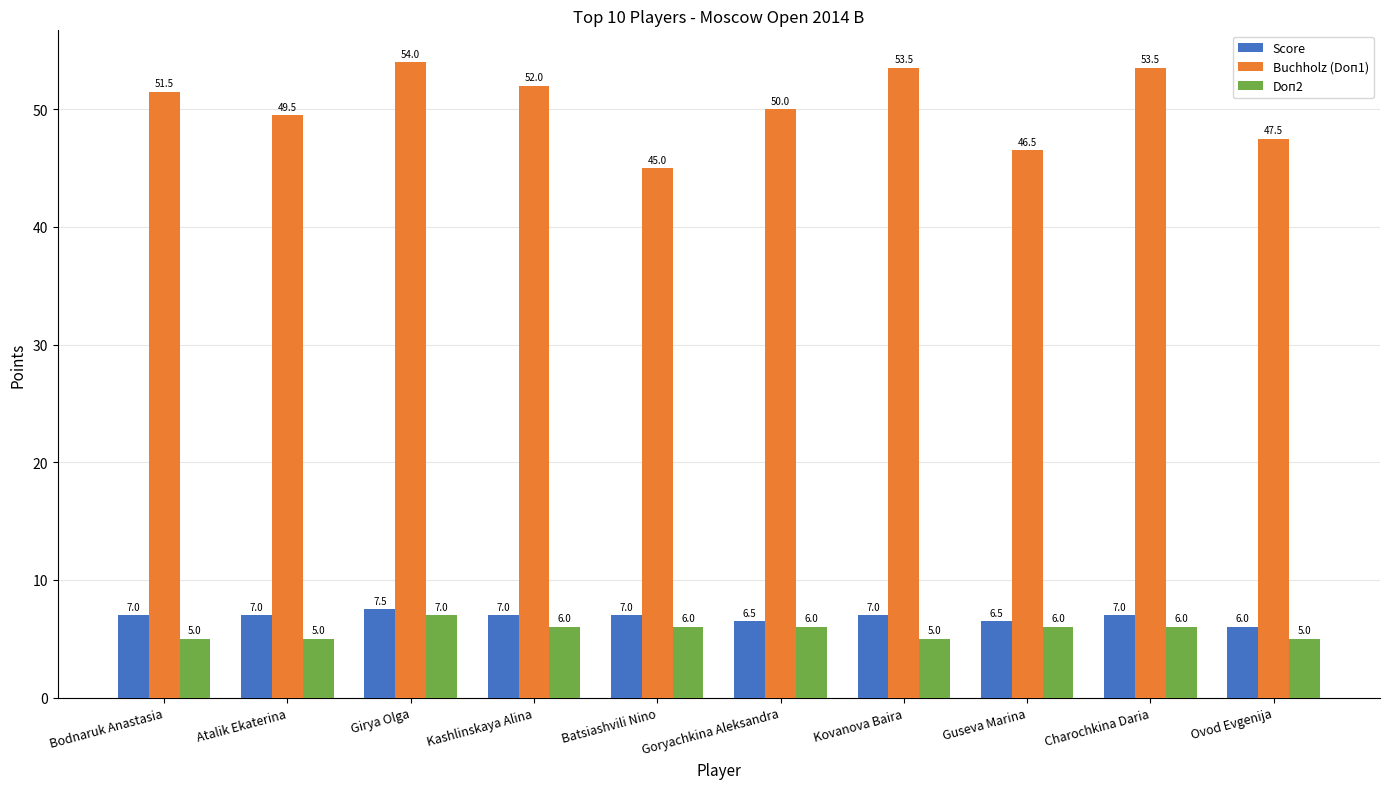

What is the label of the 3rd bar from the left?

Girya Olga